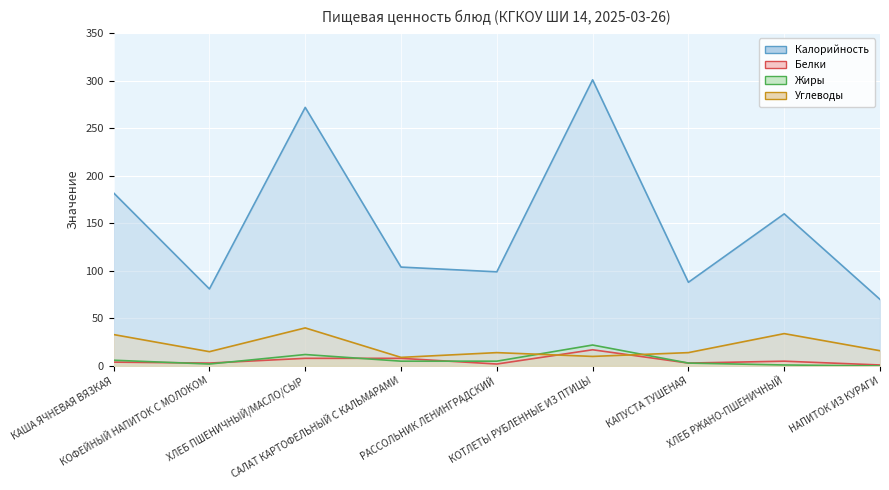

List the series in order of their peak value, highest first.

Калорийность, Углеводы, Жиры, Белки